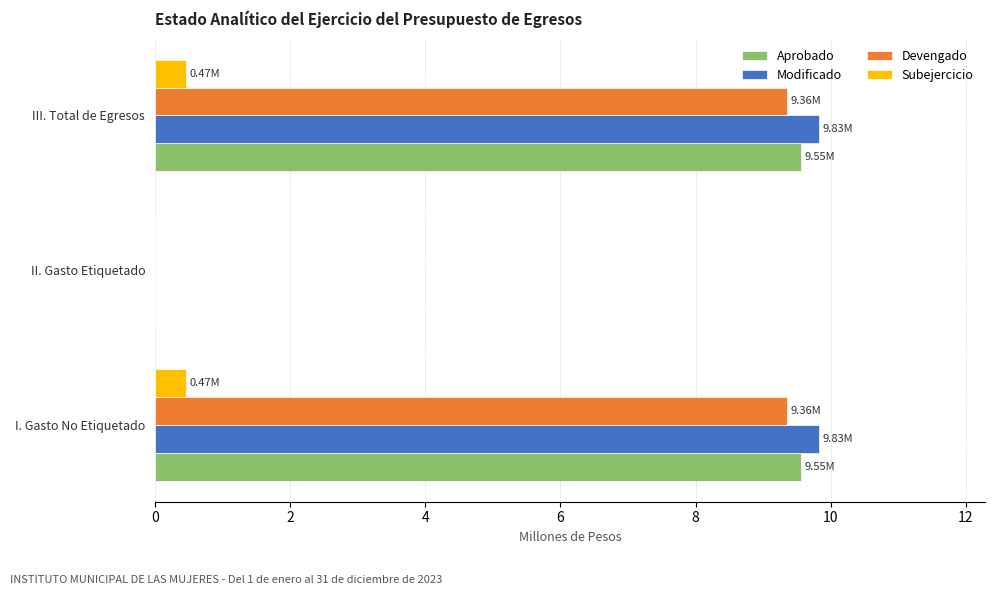

How many positive values does the Aprobado series have?

2